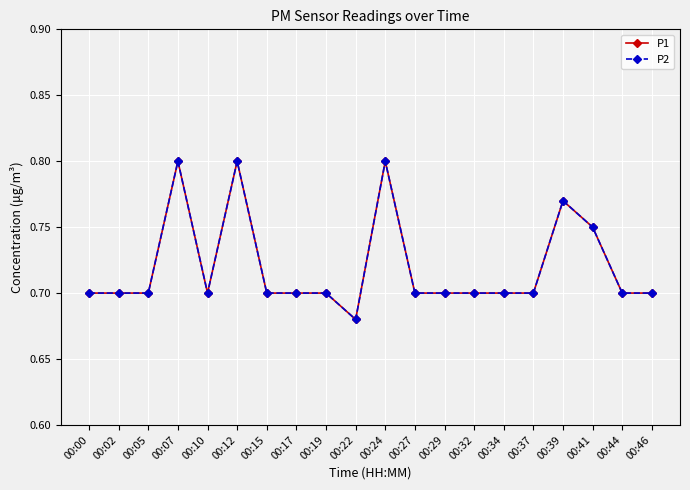

True or false: P1 and P2 intersect in this chart.

False